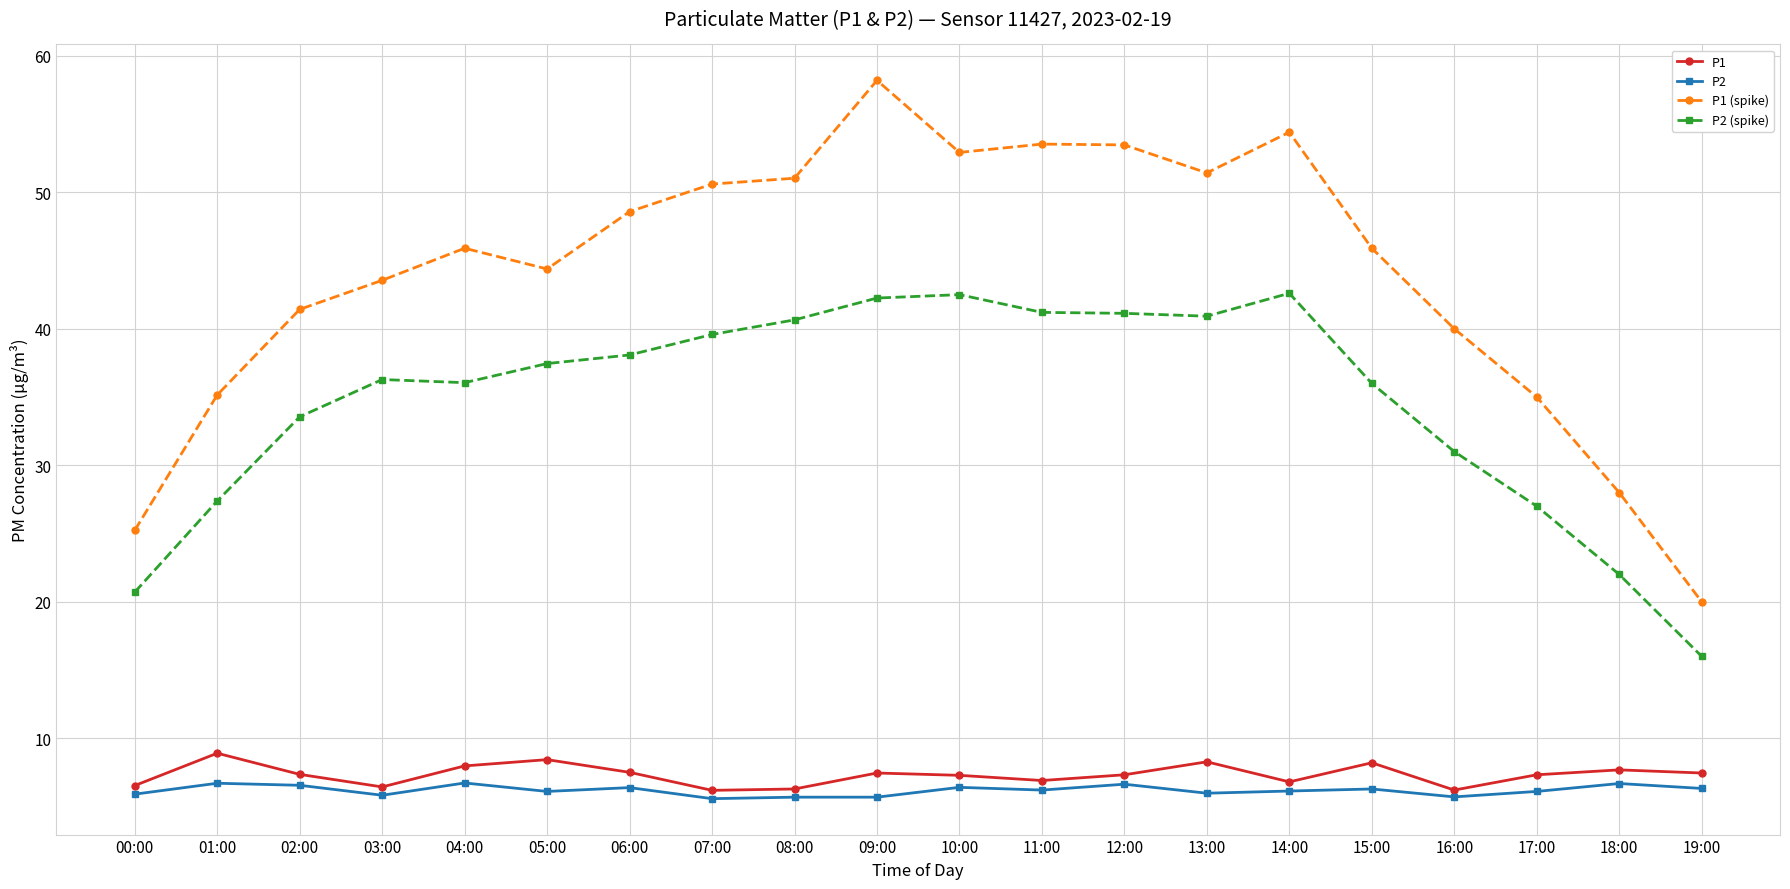

True or false: P2 and P2 (spike) cross at least once.

False